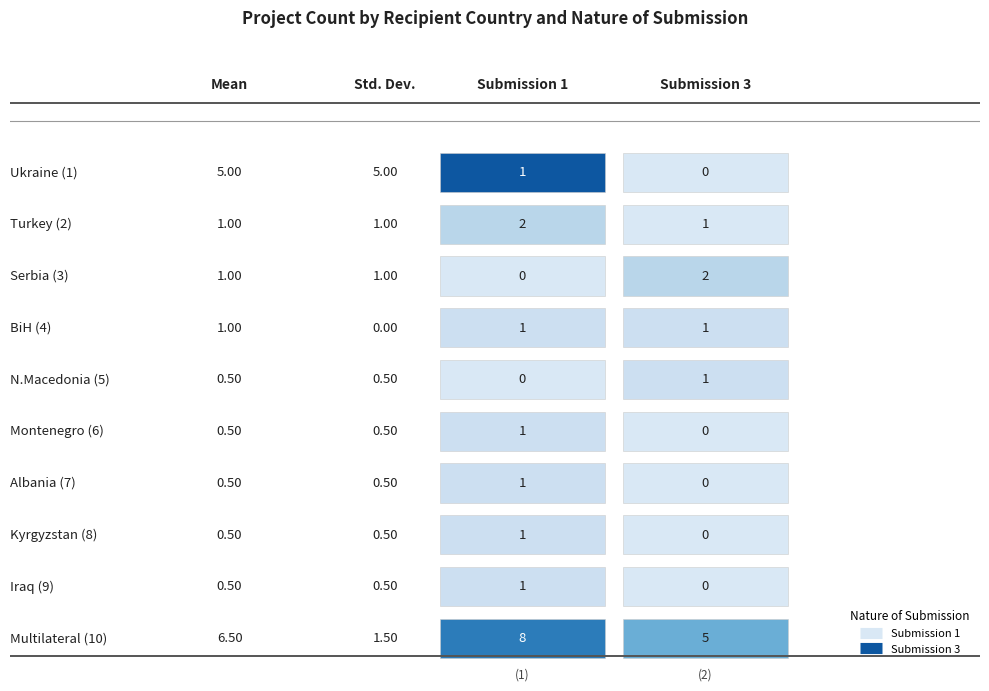

Between 6 and 7, which is larger?

6